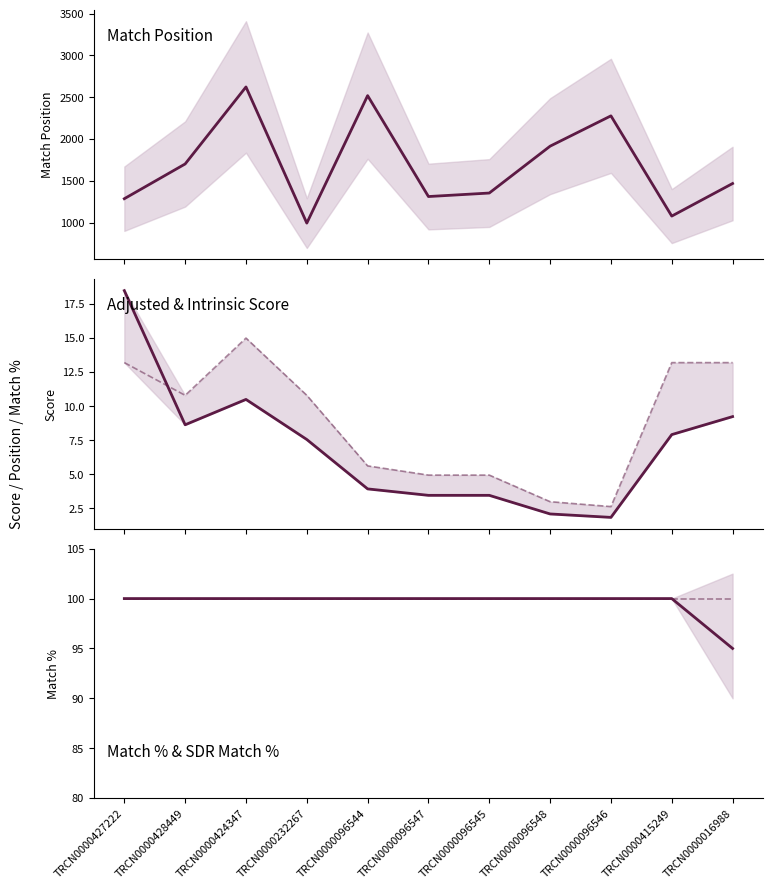

What is the sum of the Match Position values at TRCN0000096544 and TRCN0000424347?

5142.0